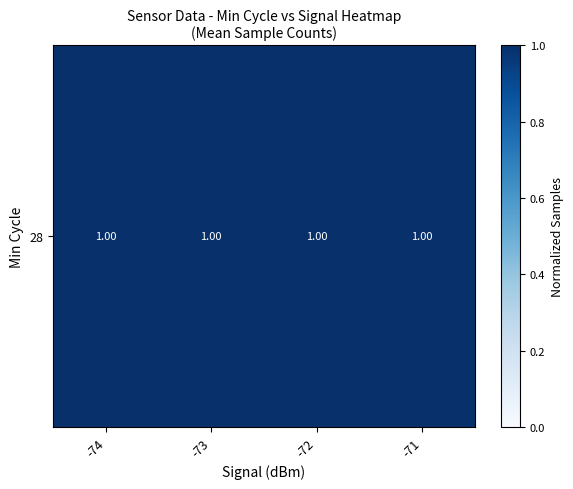

What is the ratio of the value at -72 to the value at -74?

1.0